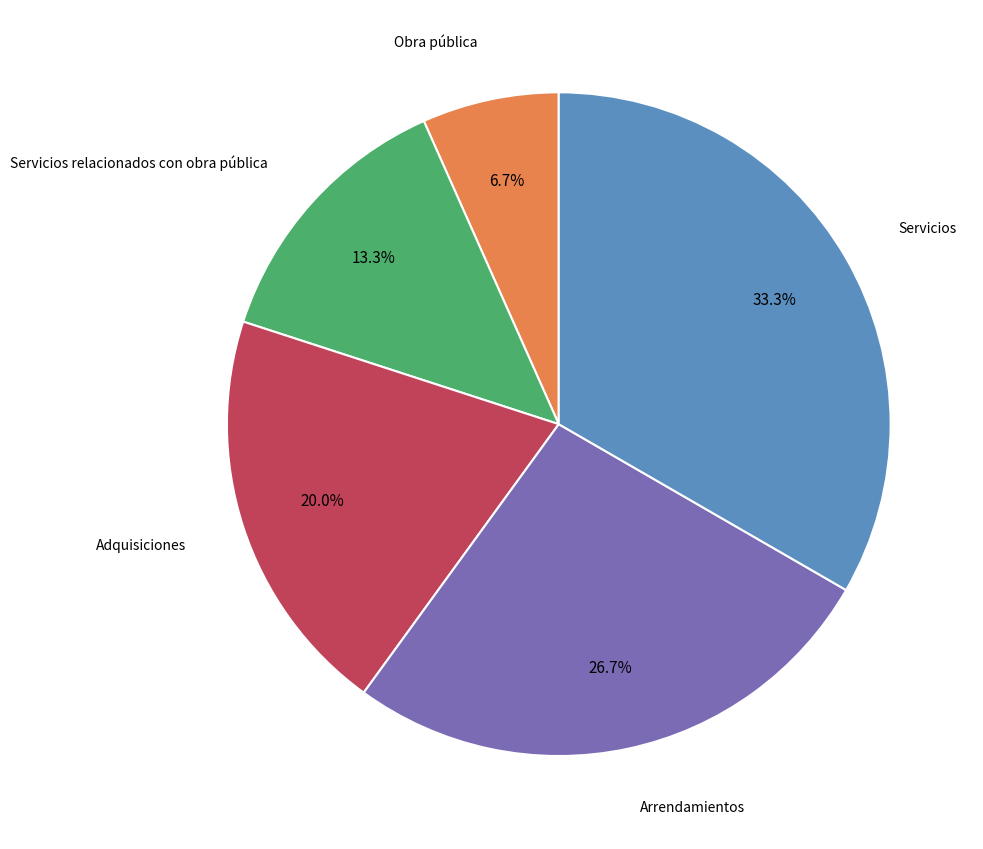

How many segments does this pie chart have?

5